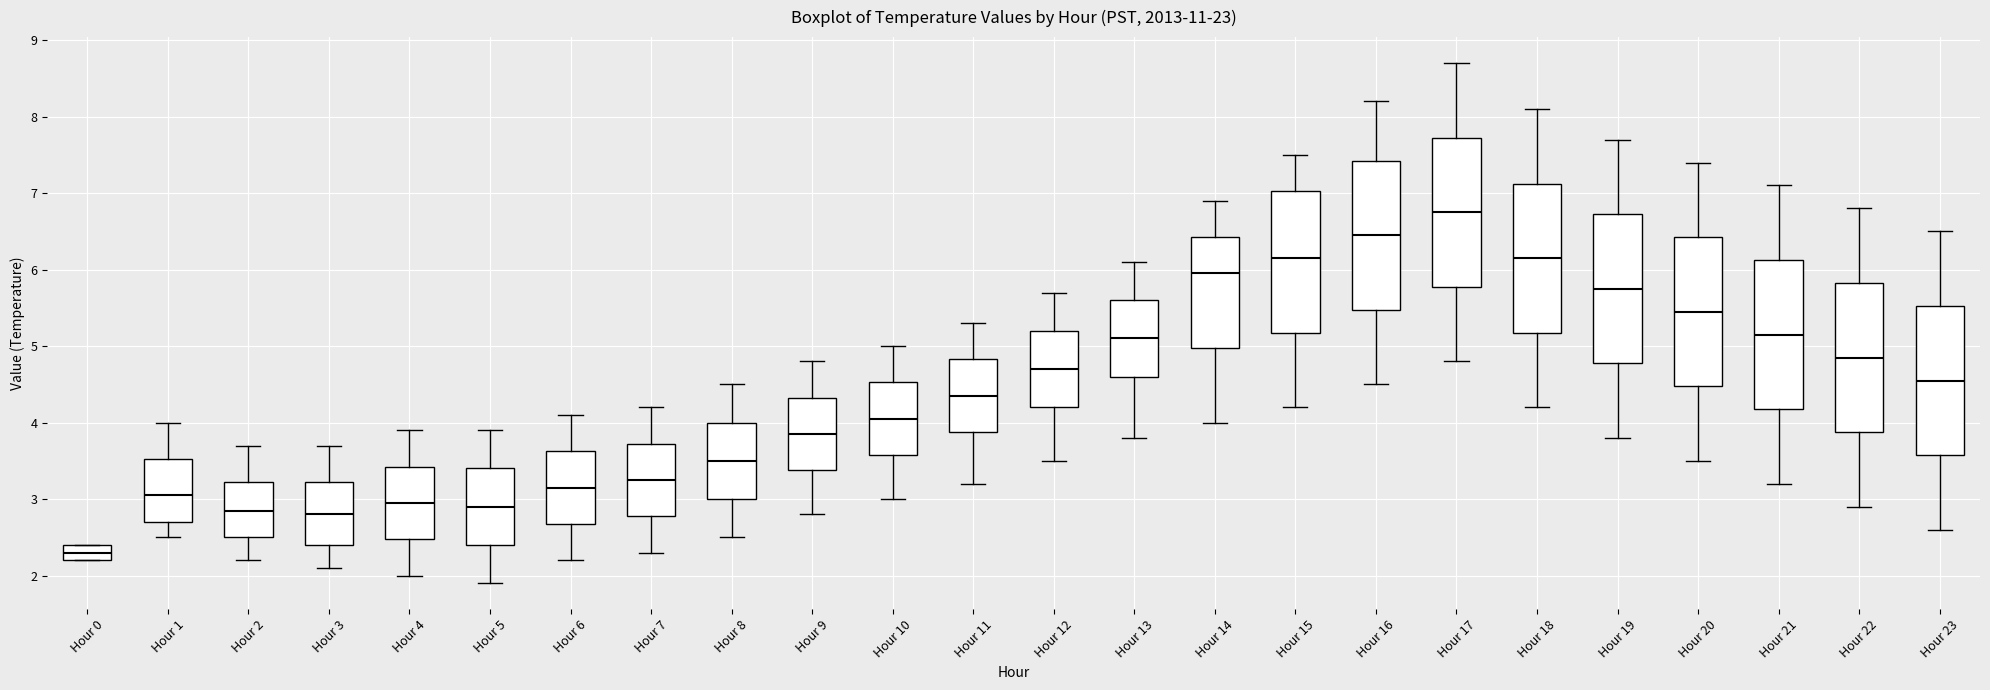

Reading left to right, transcribe this box plot: for each box, give where its median line is, the range the box spans, and where its two whiskers end, as read against the y-axis. The values are not printed on the chart, so give them approximately, as read against the axis.

Hour 0: median 2.3, box 2.2 to 2.4, whiskers 2.2 to 2.4
Hour 1: median 3.1, box 2.7 to 3.5, whiskers 2.5 to 4.0
Hour 2: median 2.9, box 2.5 to 3.2, whiskers 2.2 to 3.7
Hour 3: median 2.8, box 2.4 to 3.2, whiskers 2.1 to 3.7
Hour 4: median 3.0, box 2.5 to 3.4, whiskers 2.0 to 3.9
Hour 5: median 2.9, box 2.4 to 3.4, whiskers 1.9 to 3.9
Hour 6: median 3.2, box 2.7 to 3.6, whiskers 2.2 to 4.1
Hour 7: median 3.3, box 2.8 to 3.7, whiskers 2.3 to 4.2
Hour 8: median 3.5, box 3.0 to 4.0, whiskers 2.5 to 4.5
Hour 9: median 3.9, box 3.4 to 4.3, whiskers 2.8 to 4.8
Hour 10: median 4.1, box 3.6 to 4.5, whiskers 3.0 to 5.0
Hour 11: median 4.4, box 3.9 to 4.8, whiskers 3.2 to 5.3
Hour 12: median 4.7, box 4.2 to 5.2, whiskers 3.5 to 5.7
Hour 13: median 5.1, box 4.6 to 5.6, whiskers 3.8 to 6.1
Hour 14: median 6.0, box 5.0 to 6.4, whiskers 4.0 to 6.9
Hour 15: median 6.2, box 5.2 to 7.0, whiskers 4.2 to 7.5
Hour 16: median 6.5, box 5.5 to 7.4, whiskers 4.5 to 8.2
Hour 17: median 6.8, box 5.8 to 7.7, whiskers 4.8 to 8.7
Hour 18: median 6.2, box 5.2 to 7.1, whiskers 4.2 to 8.1
Hour 19: median 5.8, box 4.8 to 6.7, whiskers 3.8 to 7.7
Hour 20: median 5.5, box 4.5 to 6.4, whiskers 3.5 to 7.4
Hour 21: median 5.2, box 4.2 to 6.1, whiskers 3.2 to 7.1
Hour 22: median 4.9, box 3.9 to 5.8, whiskers 2.9 to 6.8
Hour 23: median 4.6, box 3.6 to 5.5, whiskers 2.6 to 6.5